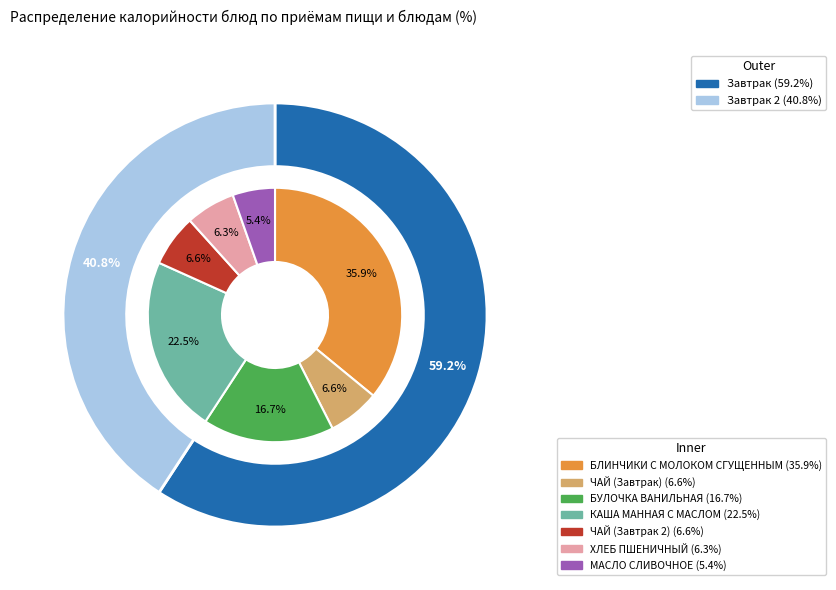

To the nearest percent, what is the average slice percentage?

14%